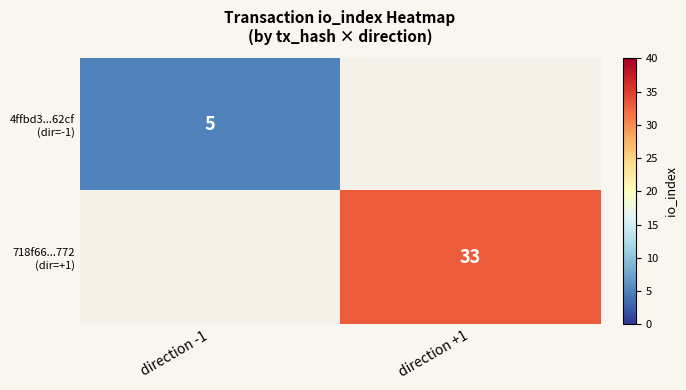

What is the minimum value for 4ffbd3...62cf (dir=-1)?

5.0